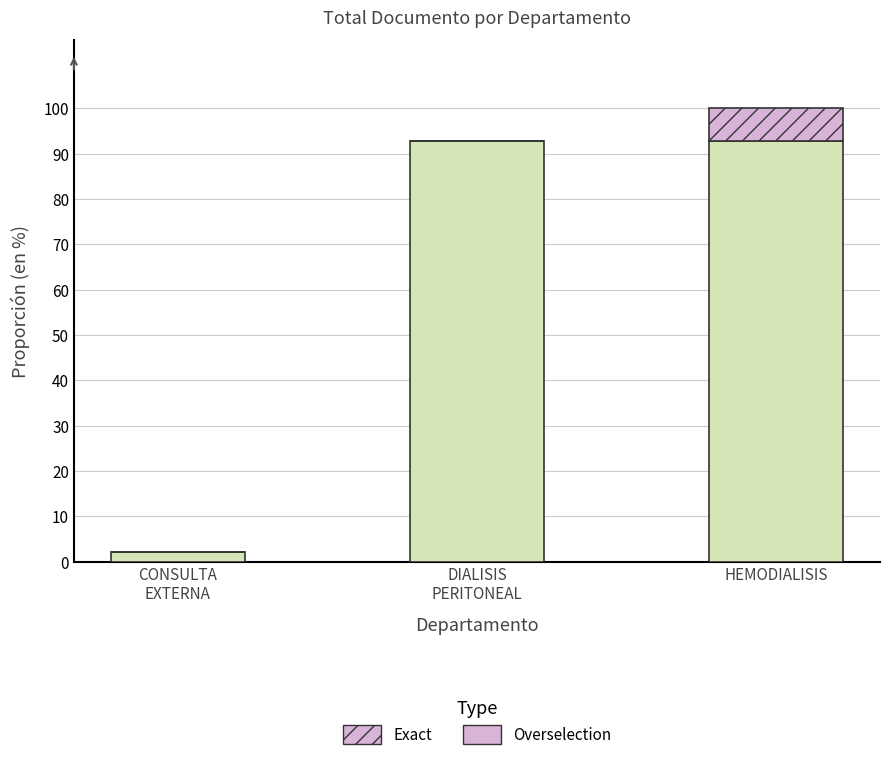

Are the bars grouped side by side (vs. stacked)?

No